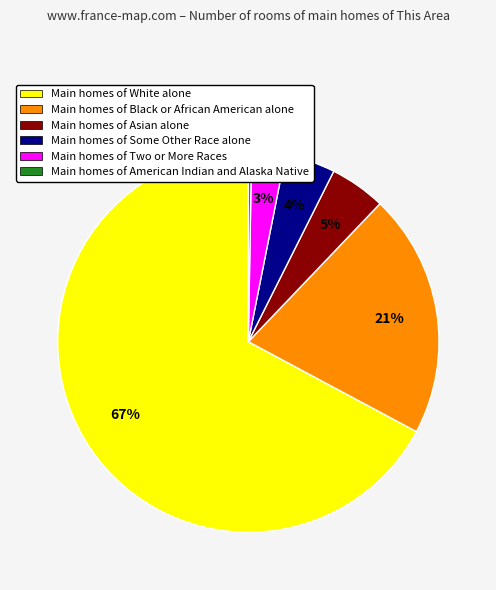

Is the sum of Main homes of Asian alone and Main homes of Some Other Race alone greater than half?

No